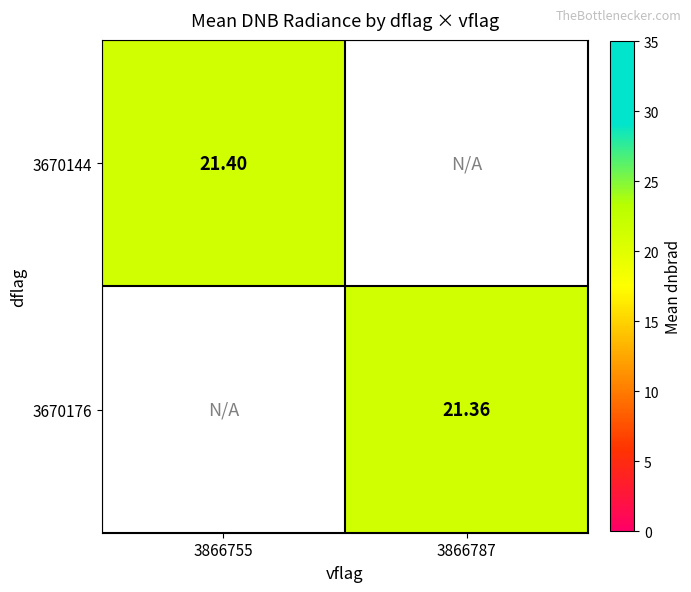

What is the minimum value for 3670144?

21.4